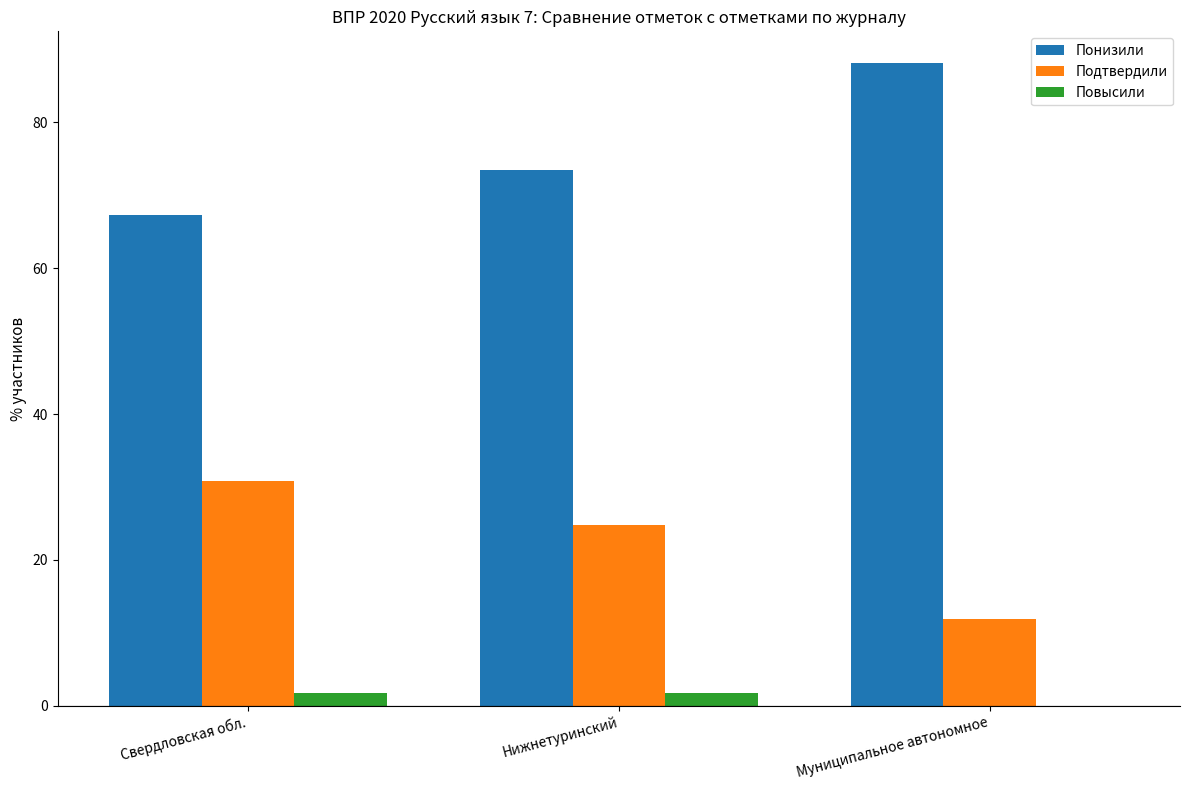

What is the total value across all series at Муниципальное автономное?

100.0